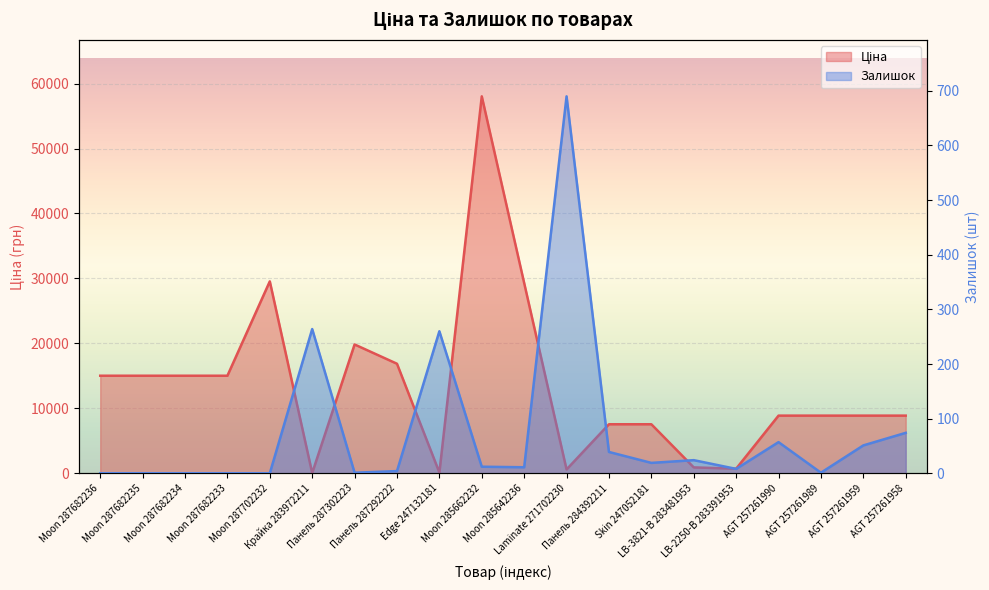

Reading left to right, transcribe all the data shown in this chart.

Ціна: Moon 287682236=15019.2	Moon 287682235=15019.2	Moon 287682234=15019.2	Moon 287682233=15019.2	Moon 287702232=29548.9	Крайка 283972211=32.0	Панель 287302223=19831.1	Панель 287292222=16863.2	Edge 247132181=113.3	Moon 285662232=58037.0	Moon 285642236=29294.9	Laminate 271702230=586.0	Панель 284392211=7545.9	Skin 247052181=7545.9	LB-3821-В 283481953=904.3	LB-2250-В 283391953=700.4	AGT 257261990=8874.6	AGT 257261989=8874.6	AGT 257261959=8874.6	AGT 257261958=8874.6
Залишок: Moon 287682236=0.0	Moon 287682235=0.0	Moon 287682234=0.0	Moon 287682233=0.0	Moon 287702232=0.0	Крайка 283972211=264.0	Панель 287302223=1.0	Панель 287292222=4.0	Edge 247132181=260.0	Moon 285662232=12.0	Moon 285642236=11.0	Laminate 271702230=690.0	Панель 284392211=39.0	Skin 247052181=19.0	LB-3821-В 283481953=24.0	LB-2250-В 283391953=8.0	AGT 257261990=57.0	AGT 257261989=1.0	AGT 257261959=51.0	AGT 257261958=74.0